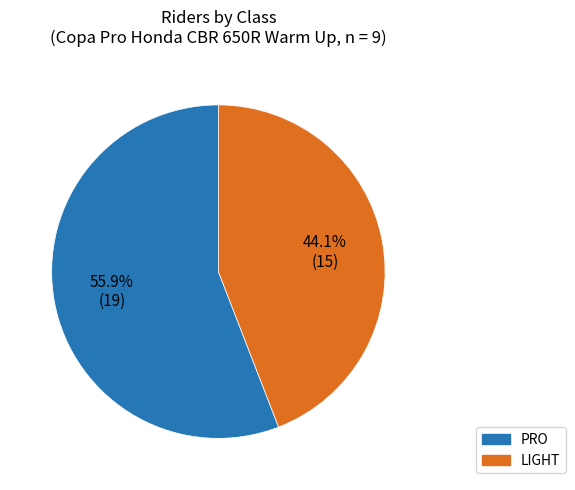

To the nearest percent, what is the difference between the PRO and LIGHT slice percentages?

11%